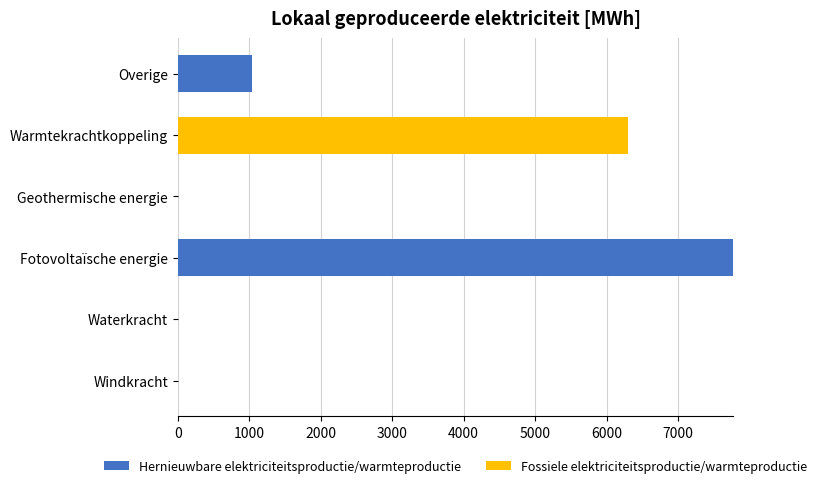

At which category is the sum across all series the highest?

Fotovoltaïsche energie